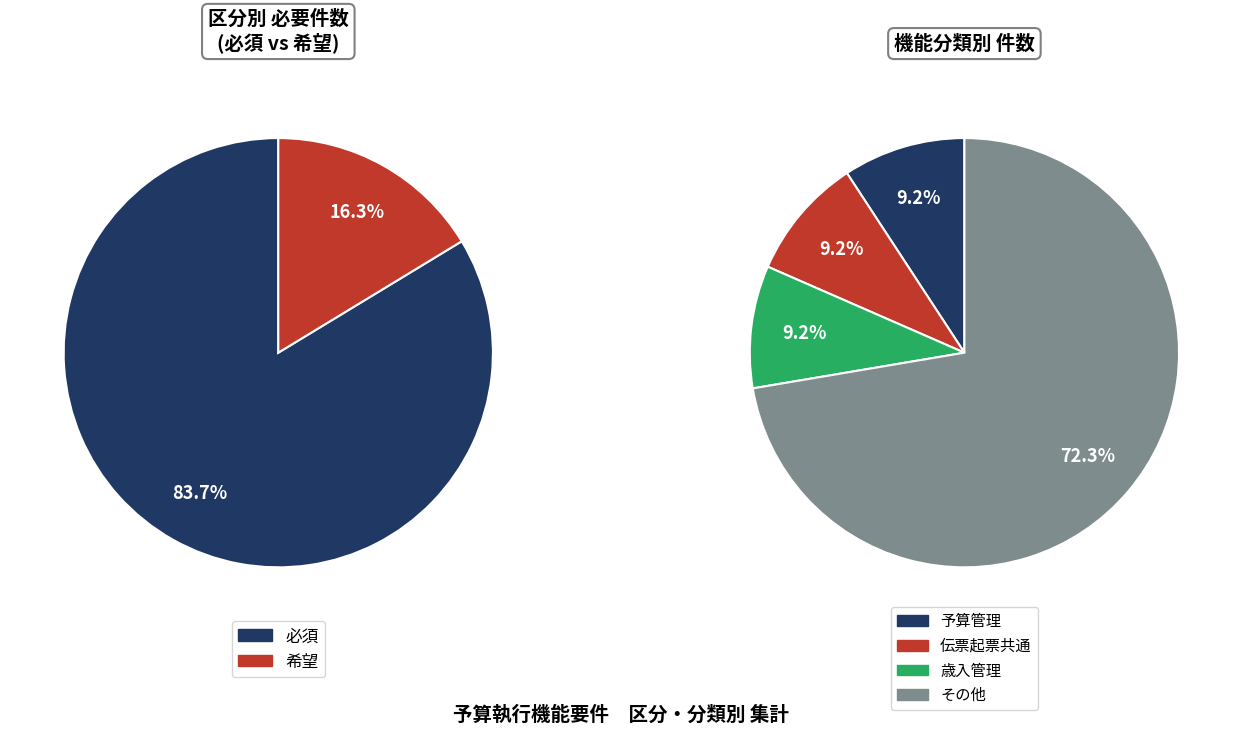

How many slices are in this pie chart?

2